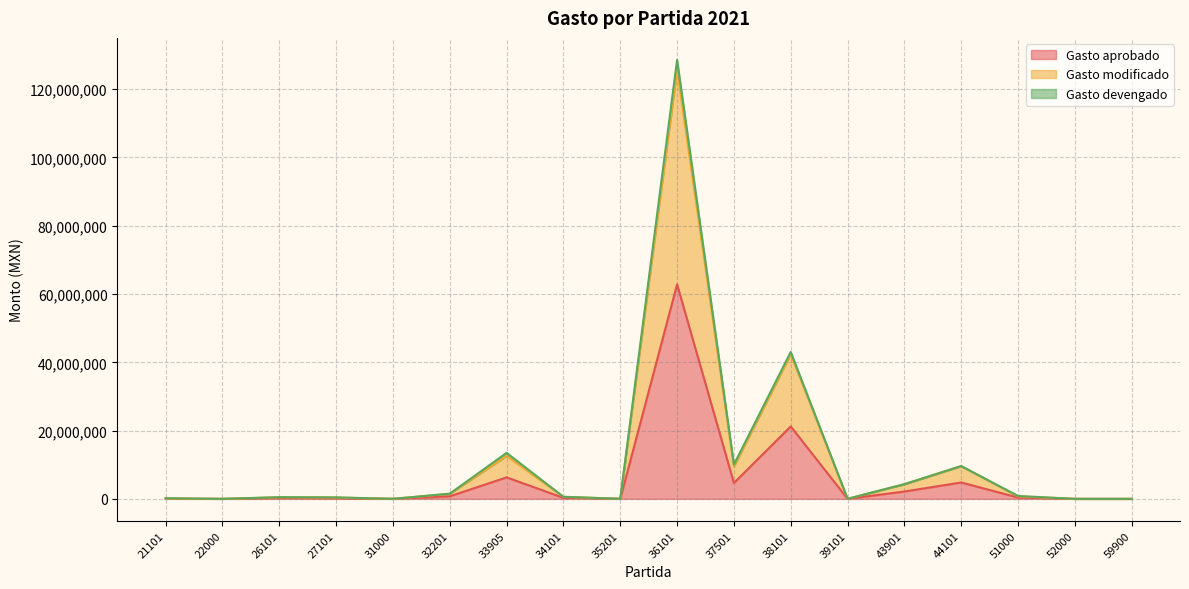

The Gasto modificado series shows 6033804 at 33905. True or false?

False